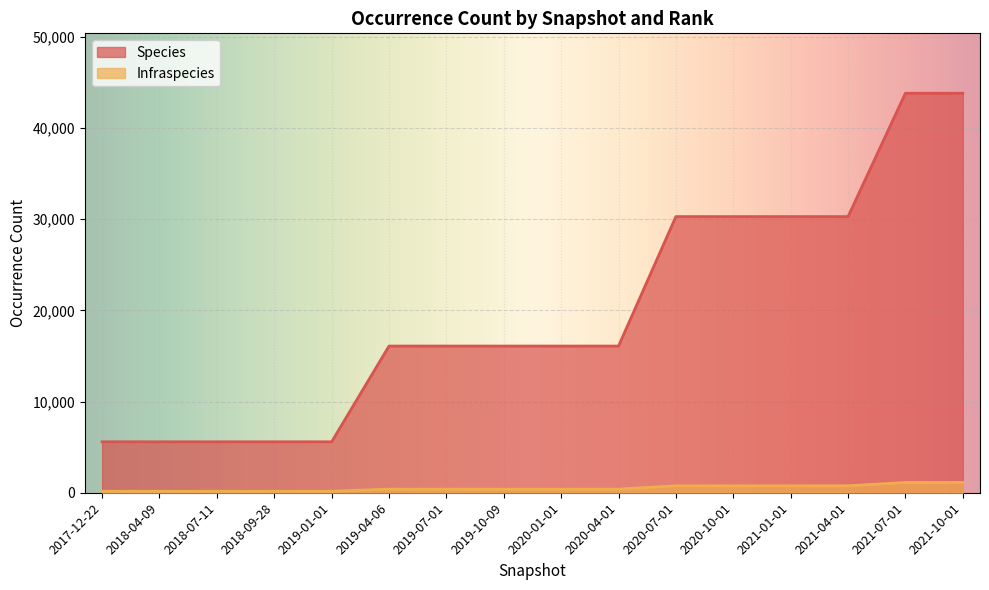

What is the difference between the maximum and minimum values in the Species series?

38223